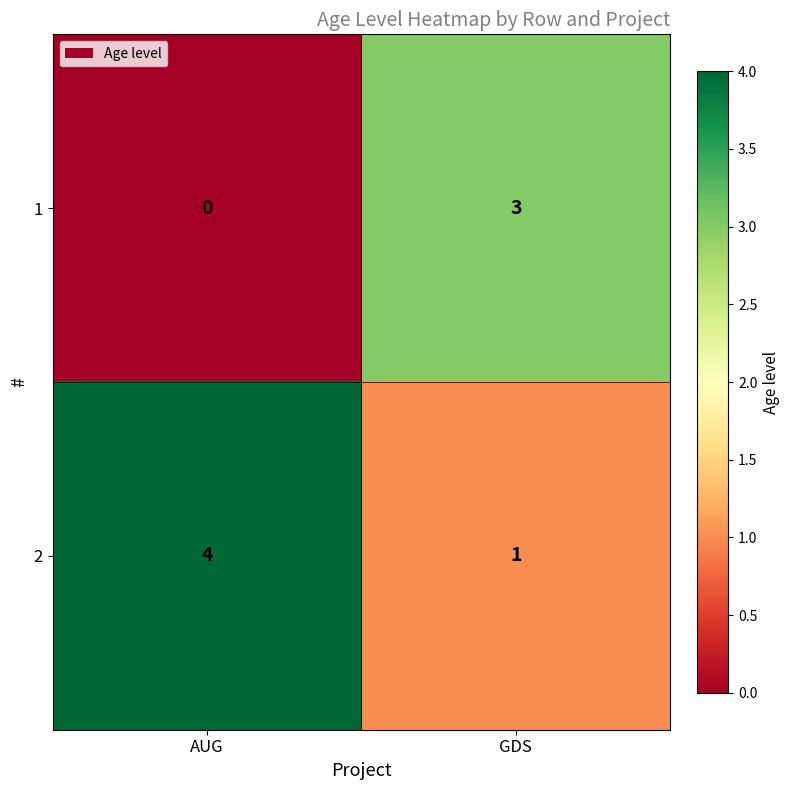

What is the total value across all series at GDS?

4